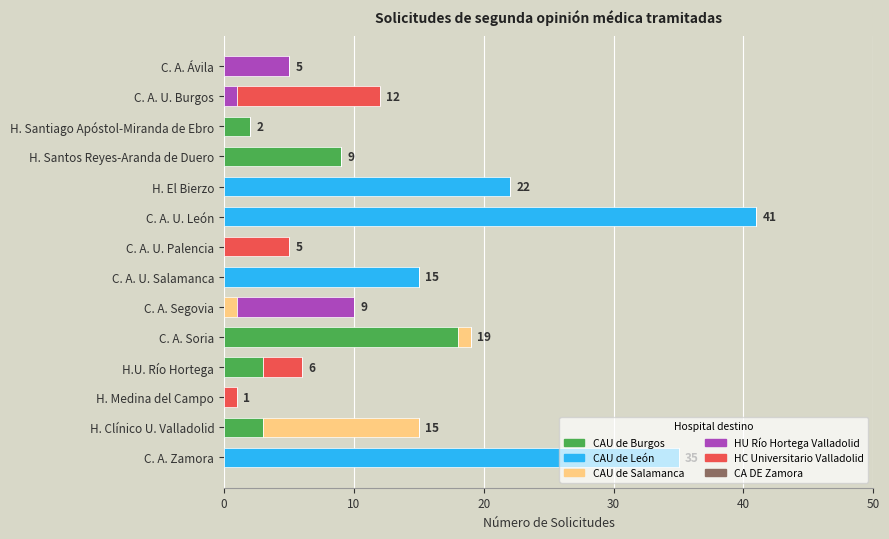

What is the total value across all series at C. A. U. Burgos?

12